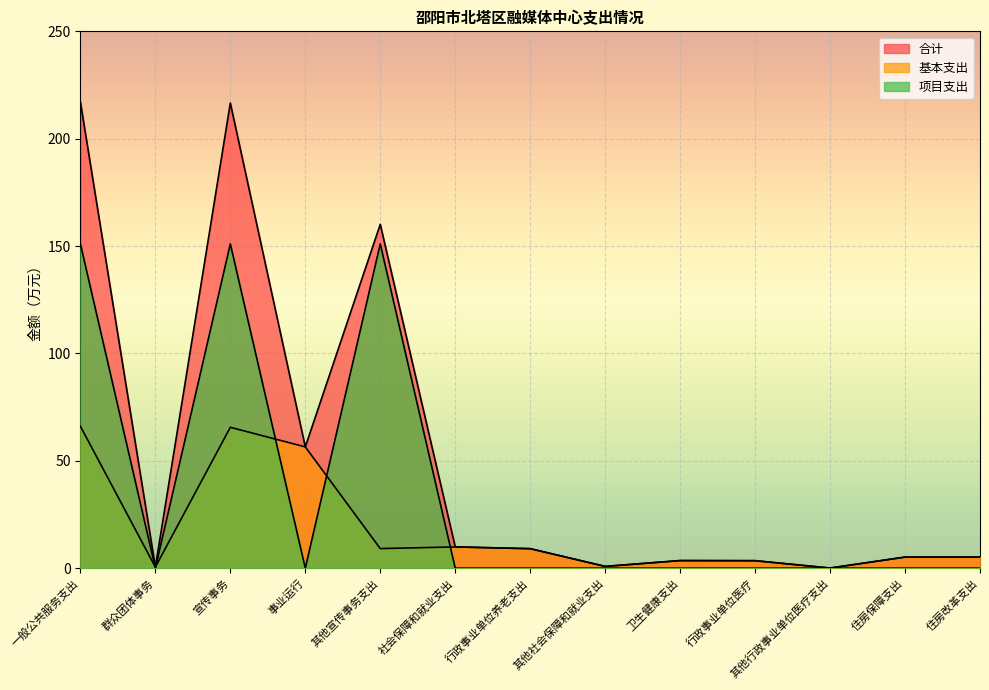

What is the label of the 4th point from the left?

事业运行